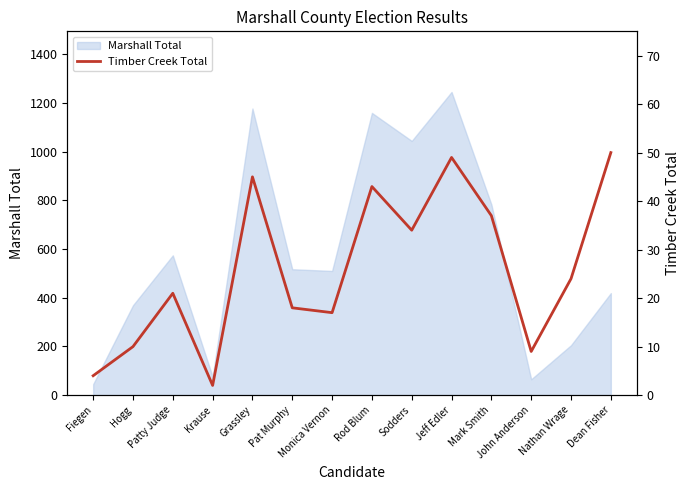

Is it true that Marshall Total equals 369 at Hogg?

True